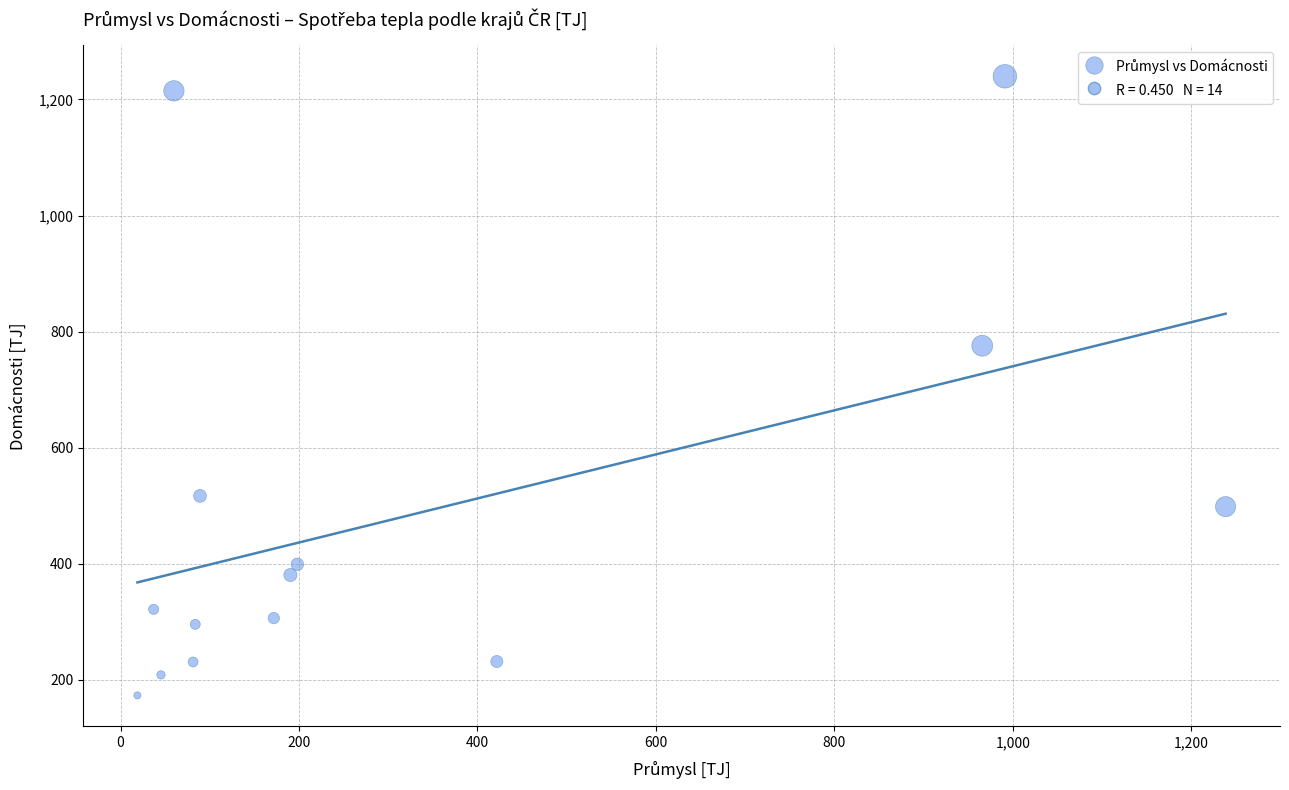

What is the range of Y values (max minus min)?

1067.1